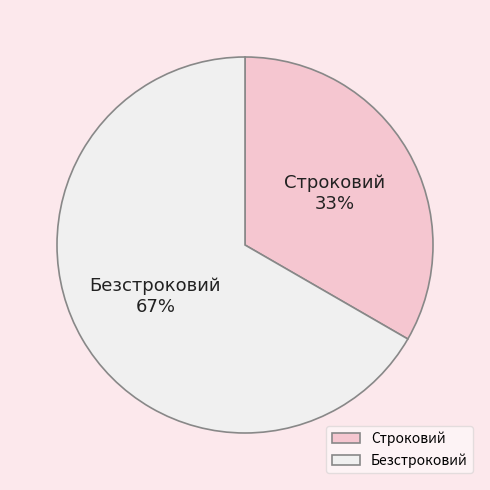

How many segments does this pie chart have?

2